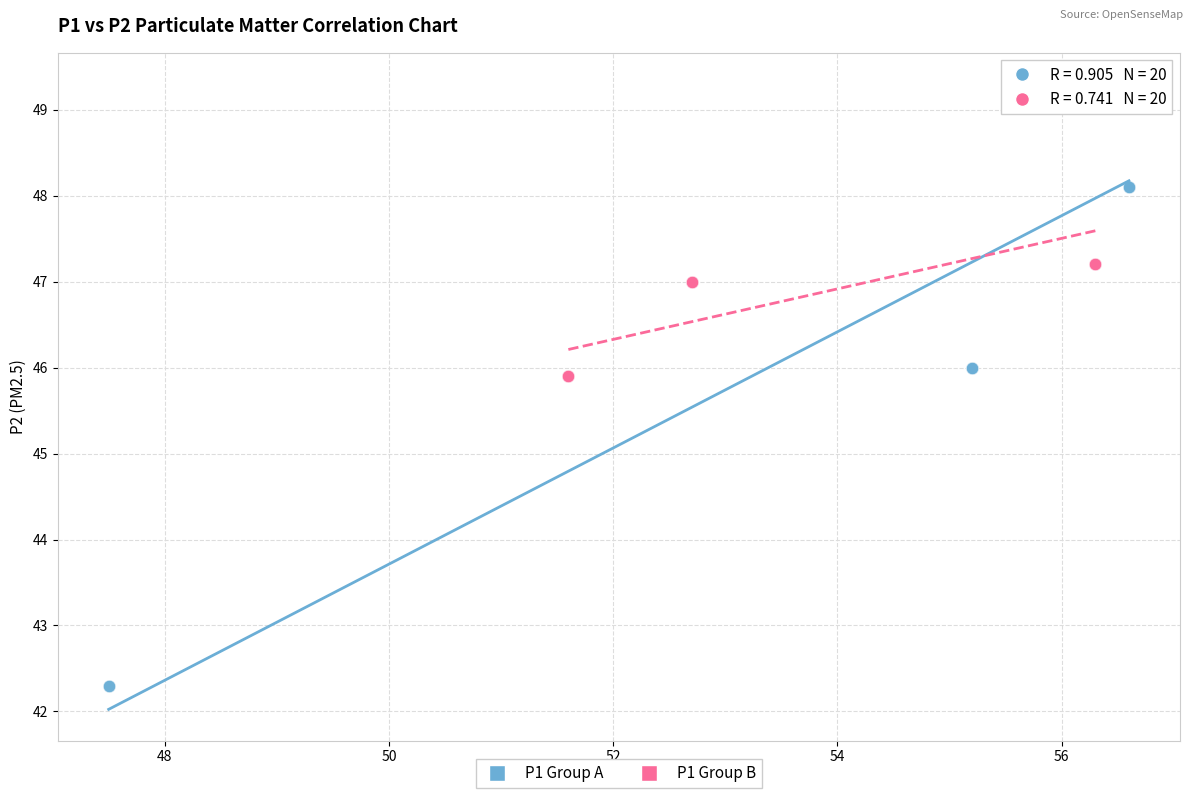

Which series has the widest spread of Y values?

P1 Group A